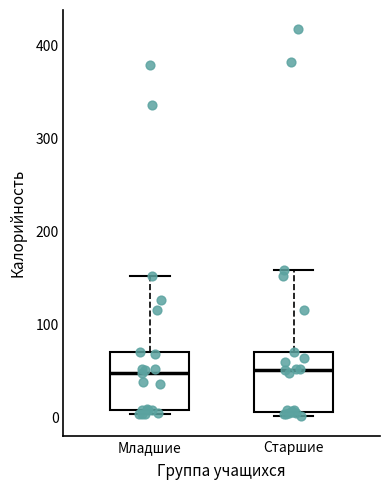

Reading left to right, read every box against the y-axis: the position of its median line, the range the box covers, and the ends of its whiskers. The values are not printed on the chart, so give them approximately, as read against the axis.

Младшие: median 50, box 10 to 70, whiskers 0 to 150
Старшие: median 50, box 10 to 70, whiskers 0 to 160